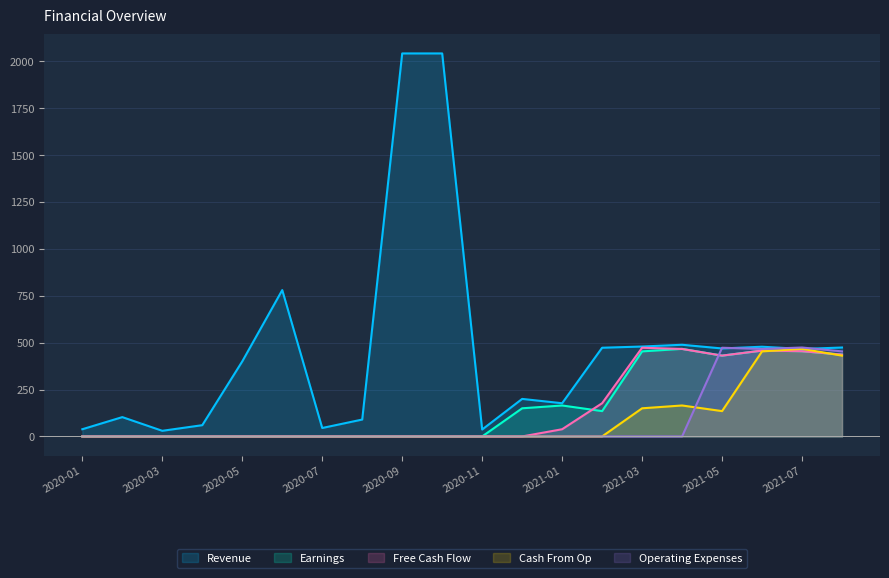

How many lines are shown in the chart?

5